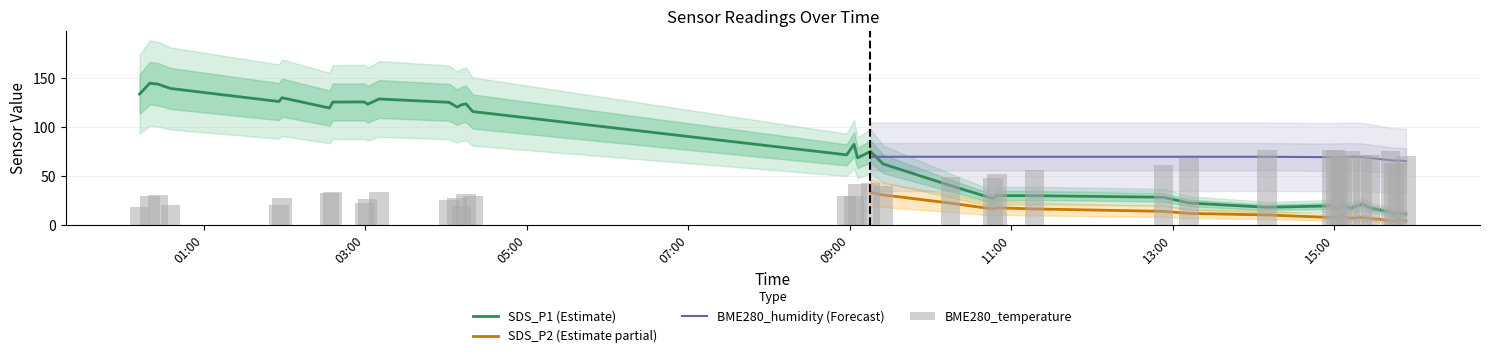

Rank the series at 2022/01/27 00:12:24 from highest to lowest value.

SDS_P1, BME280_temperature